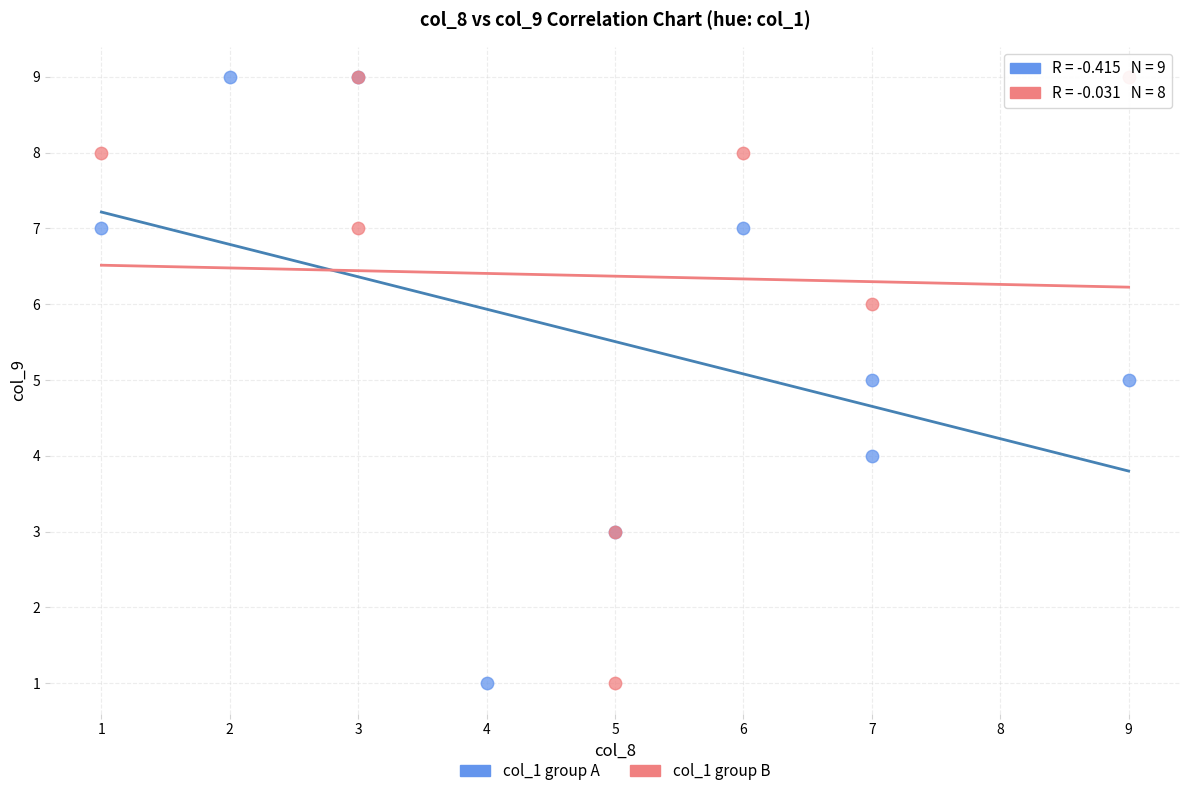

What are all the series names shown in the legend?

col_1 group A, col_1 group B